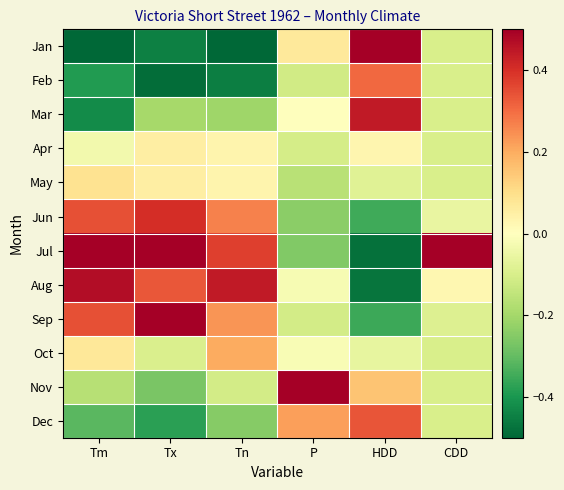

At Tm, list the series in order from largest to smallest.

Jul, Aug, Jun, Sep, May, Oct, Apr, Nov, Dec, Feb, Mar, Jan